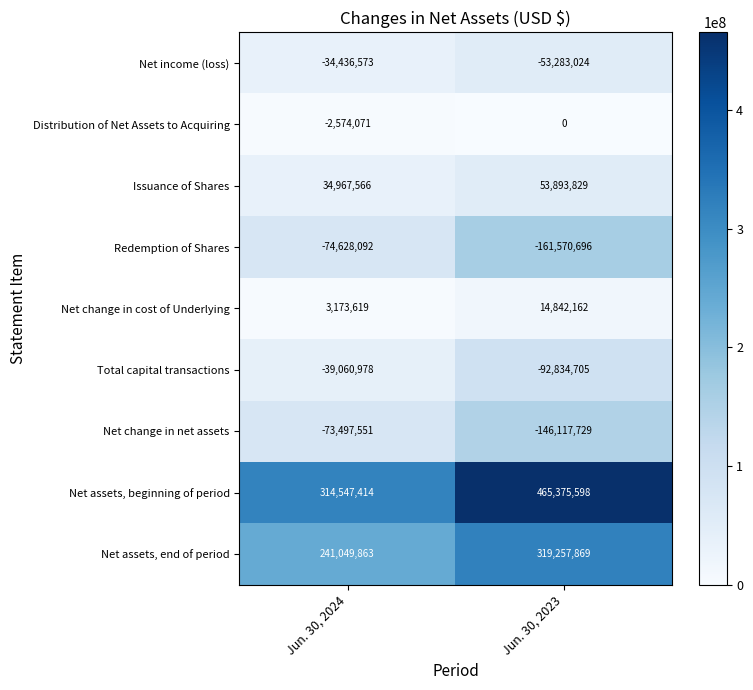

What is the maximum value shown in the chart?

465375598